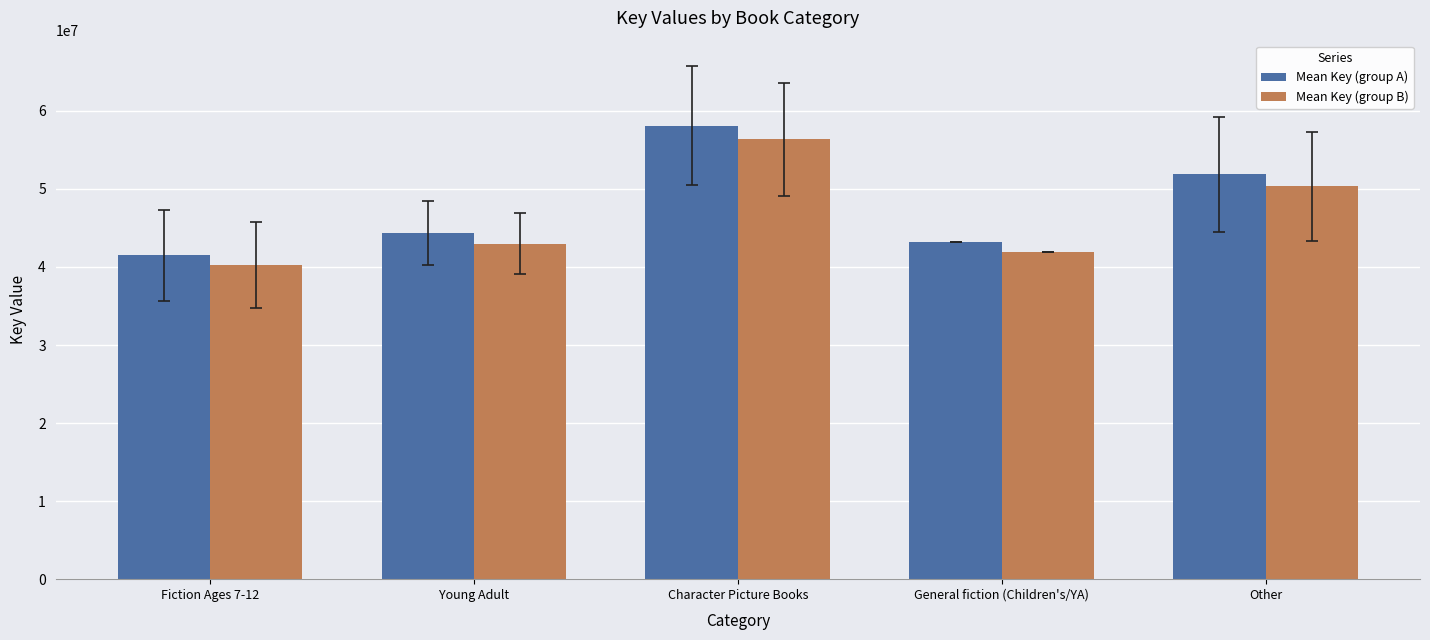

What are all the series names shown in the legend?

Mean Key (group A), Mean Key (group B)